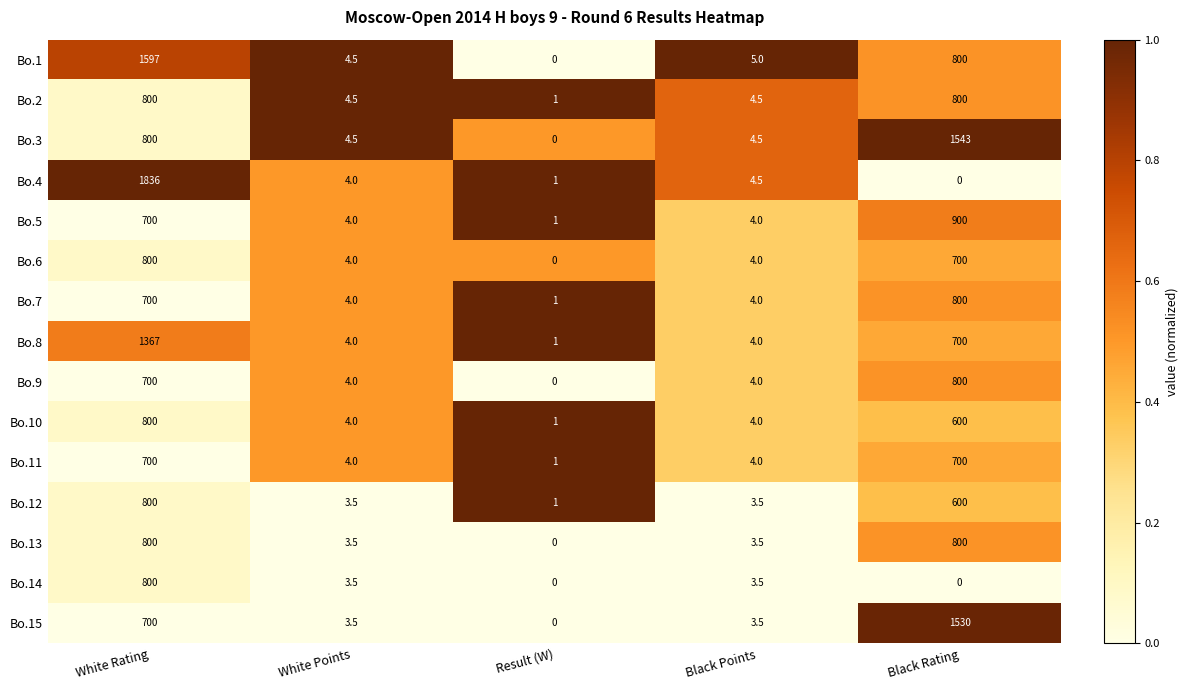

Is it true that Bo.8 equals 6.7 at Black Points?

False